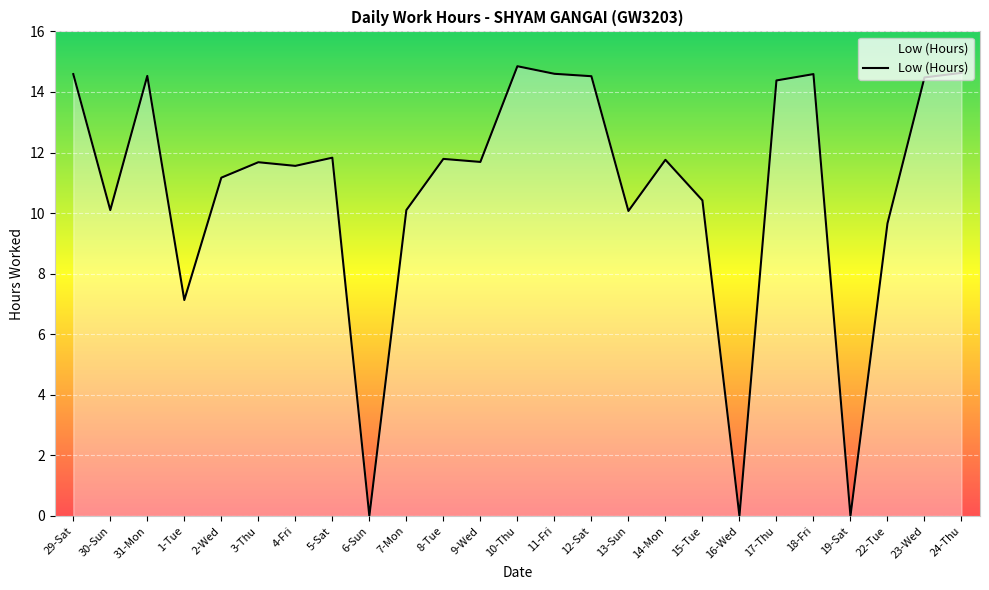

True or false: the data shows 10.1 at 30-Sun.

True